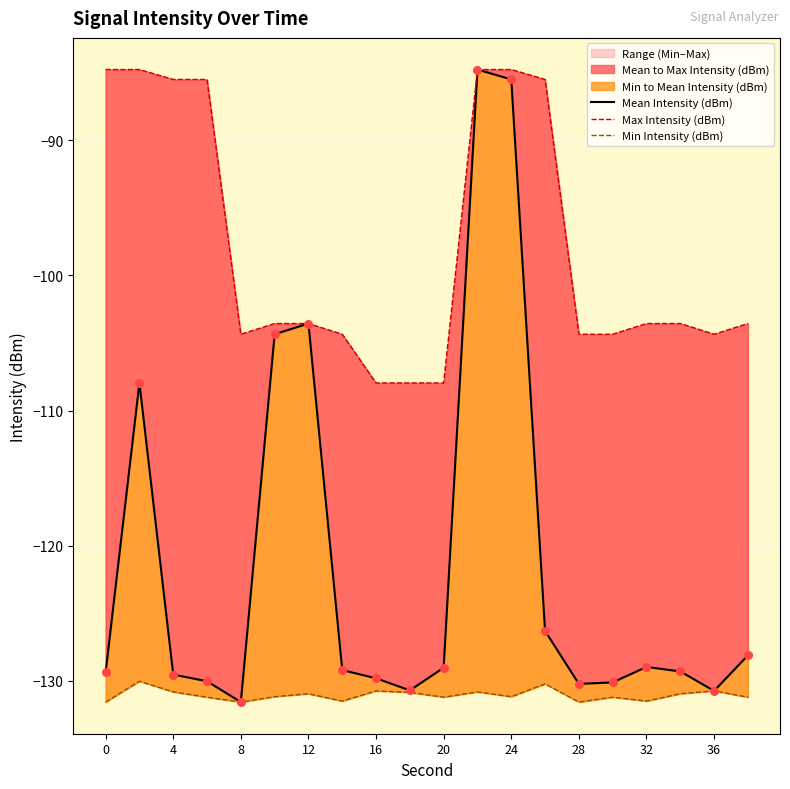

Which series has the largest total across all categories?

Max Intensity (dBm)